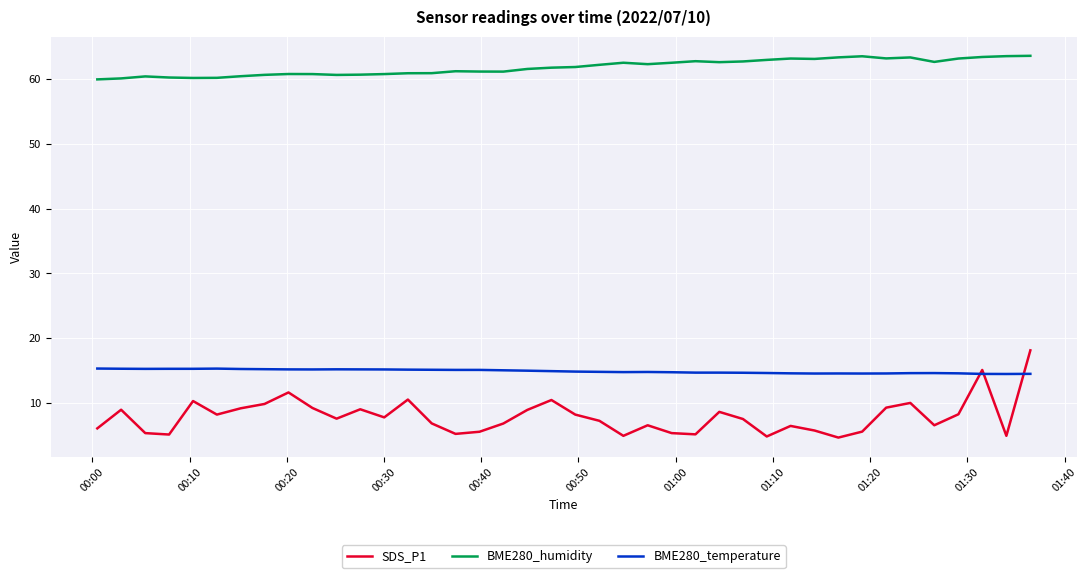

Rank the series by their maximum value, from lowest to highest.

BME280_temperature, SDS_P1, BME280_humidity